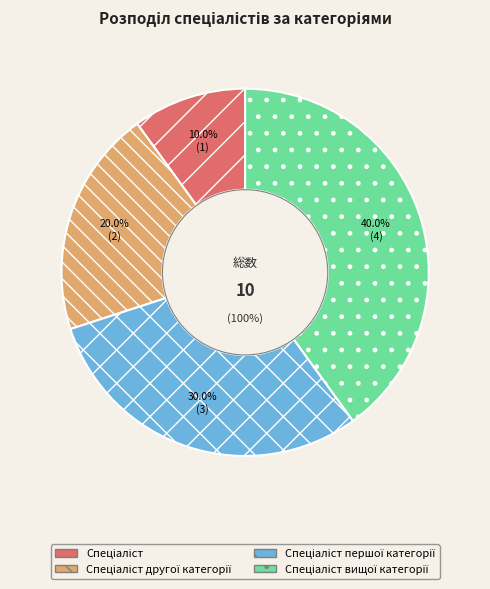

How many segments does this pie chart have?

4